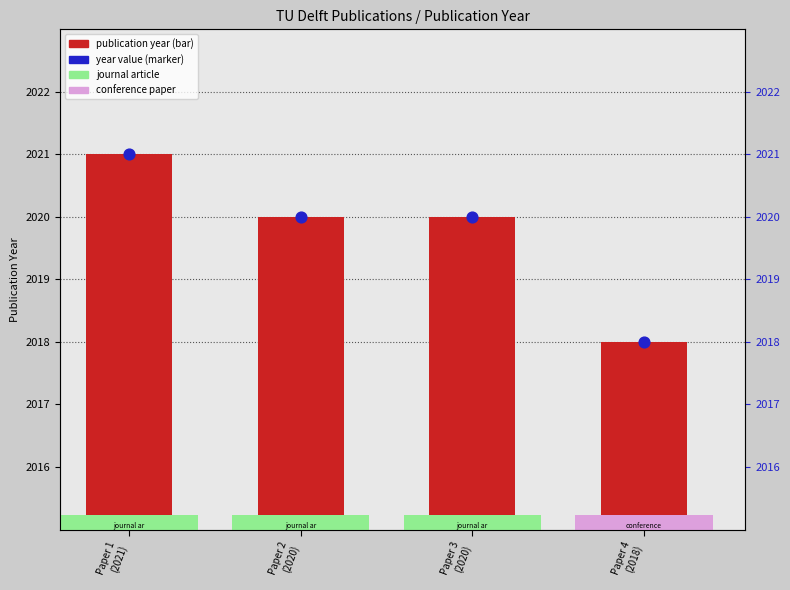

Which series has the largest total across all categories?

publication year